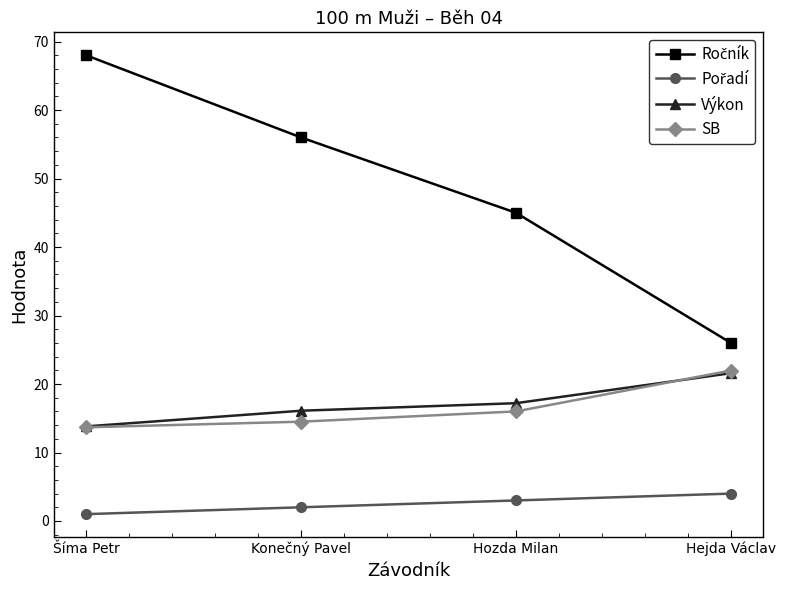

How many distinct data groups are displayed?

4